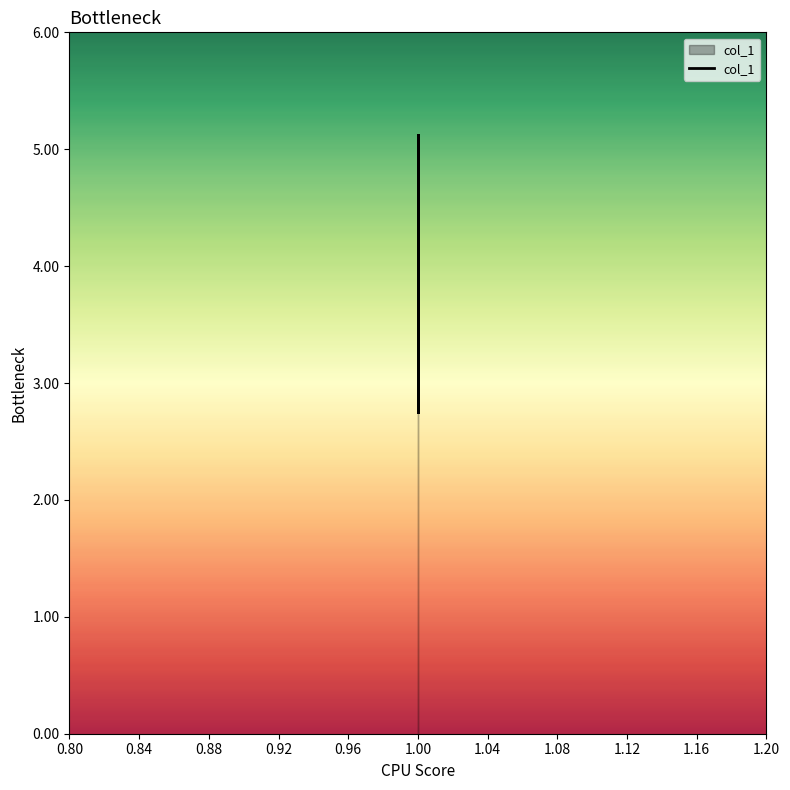

Does the chart display data point markers on the line(s)?

No